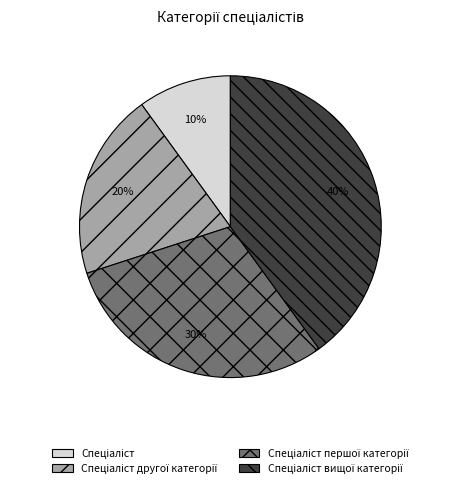

Does any single category account for the majority?

No